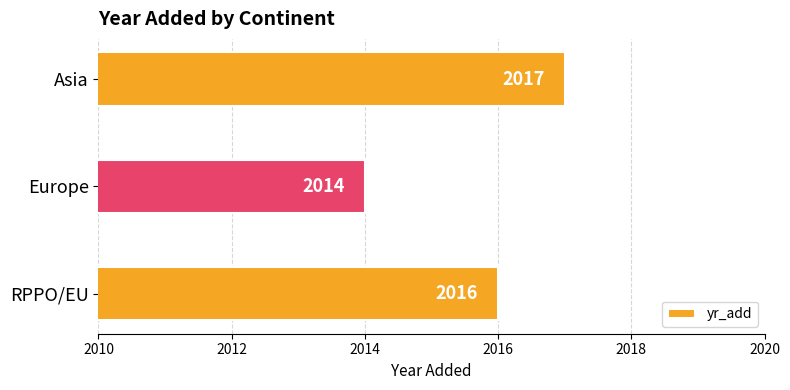

How many data points are less than 2016?

1